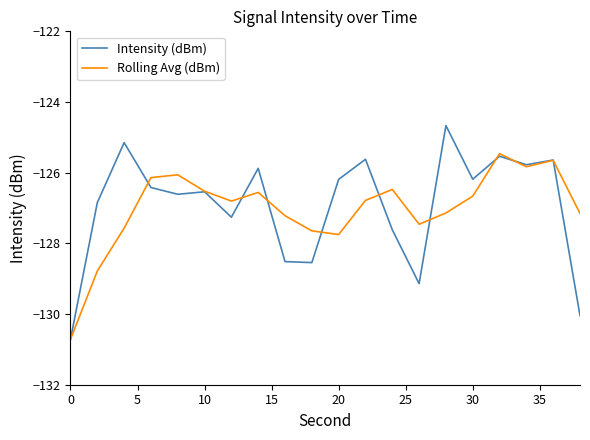

What is the greatest value displayed?

-124.7